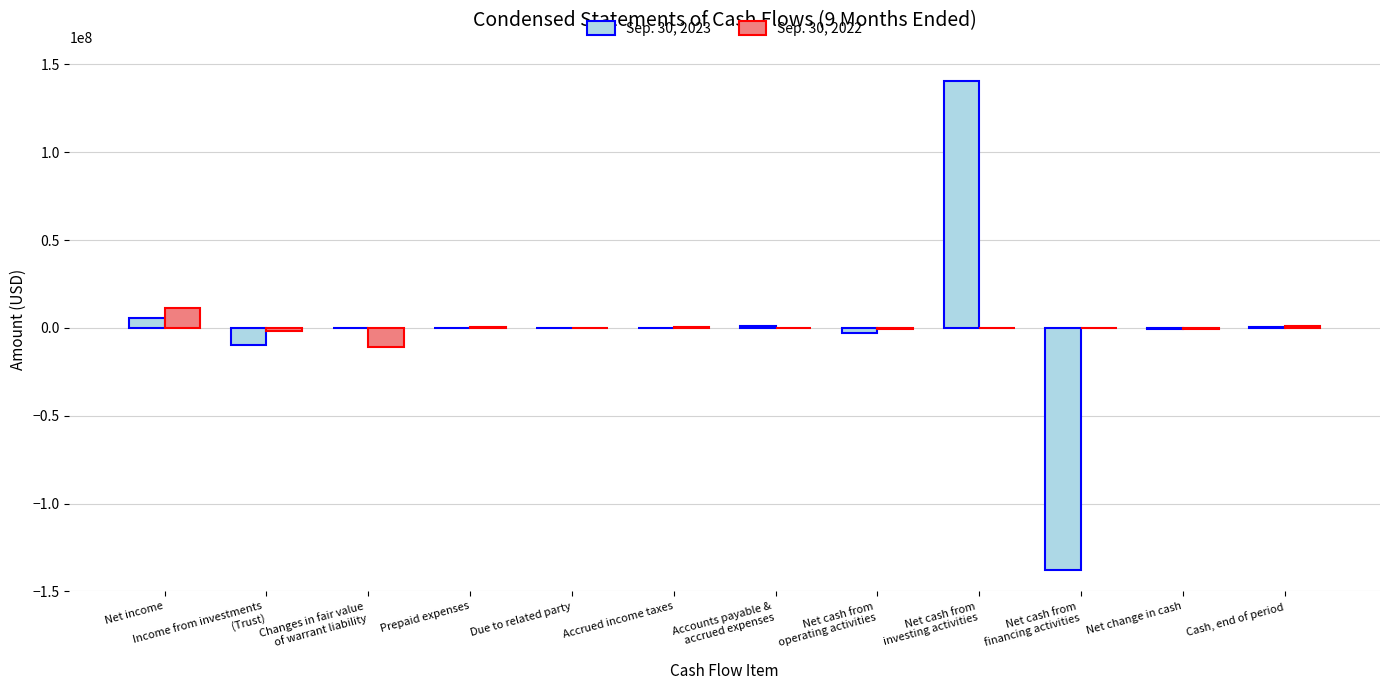

What is the highest value of the Sep. 30, 2023 series?

140357272